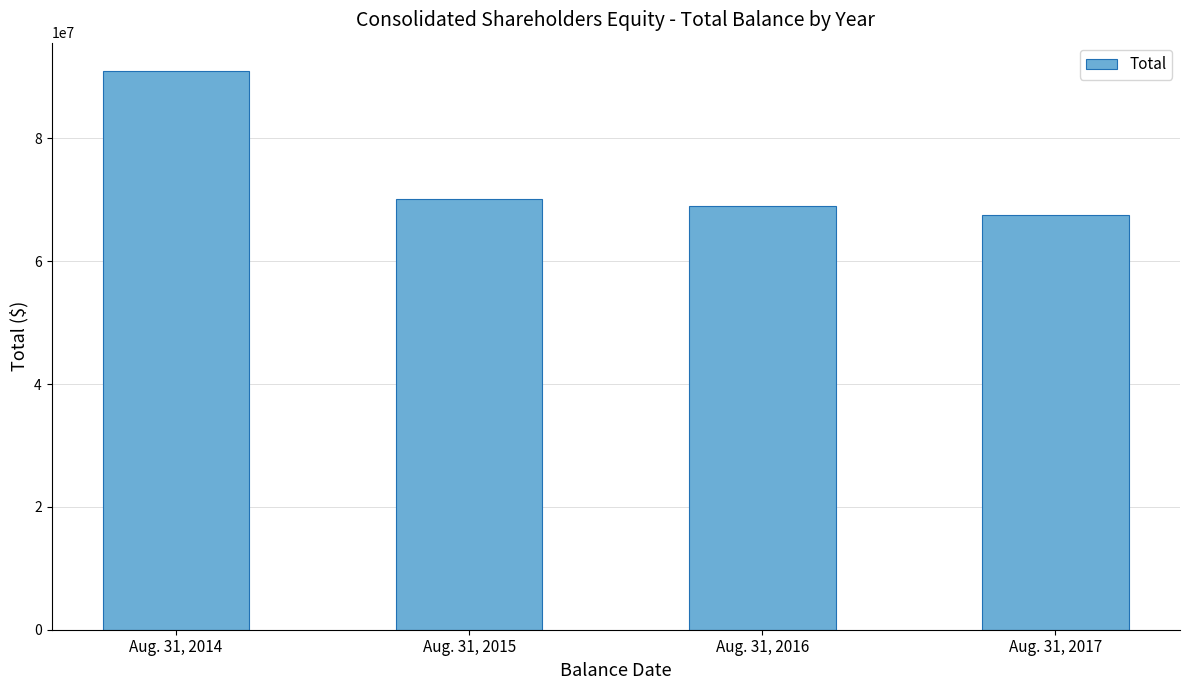

At which category does the chart reach its minimum across all series?

Aug. 31, 2017